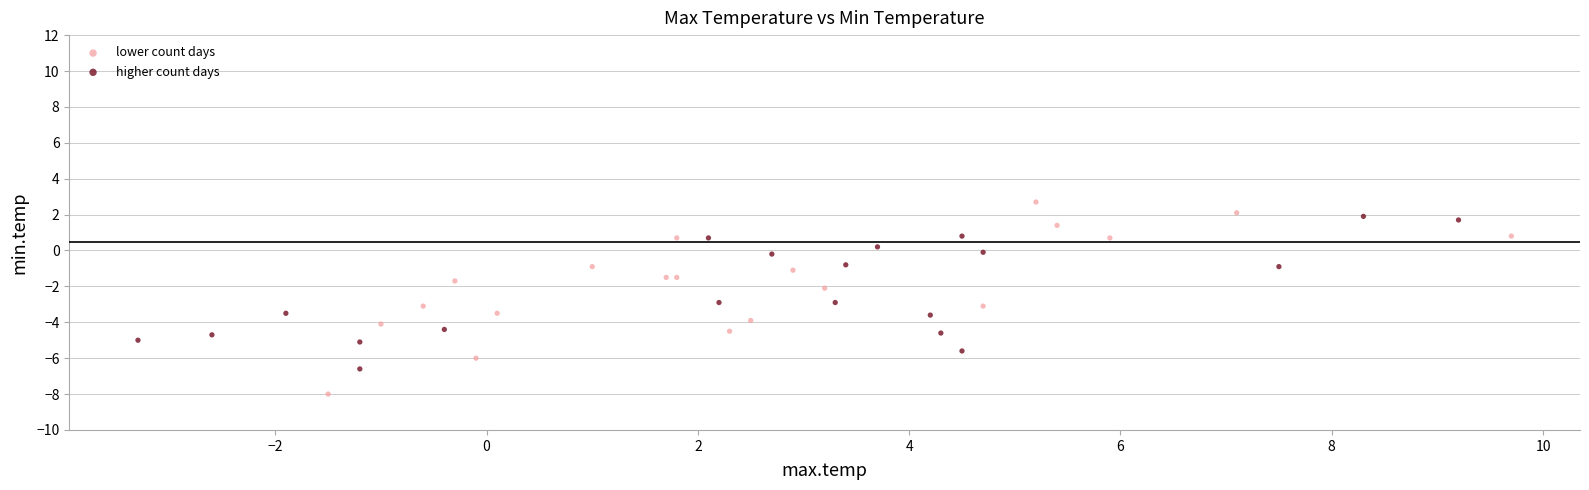

Which series has the largest Y range (max minus min)?

lower count days